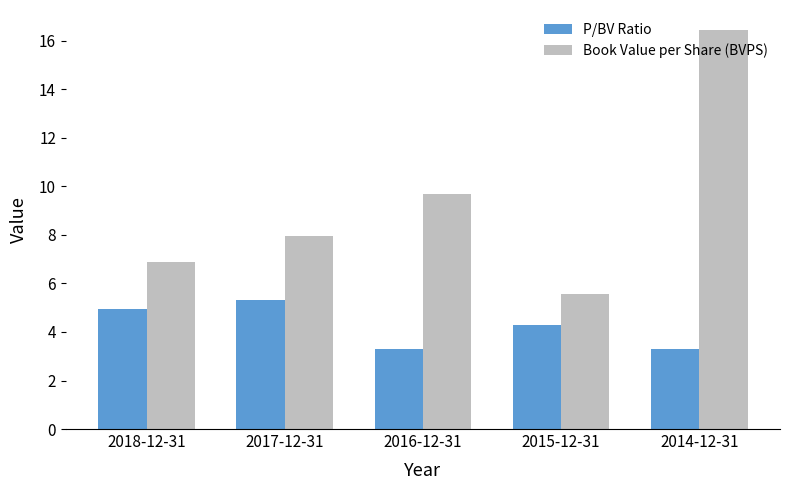

What position from the right is 2018-12-31?

5